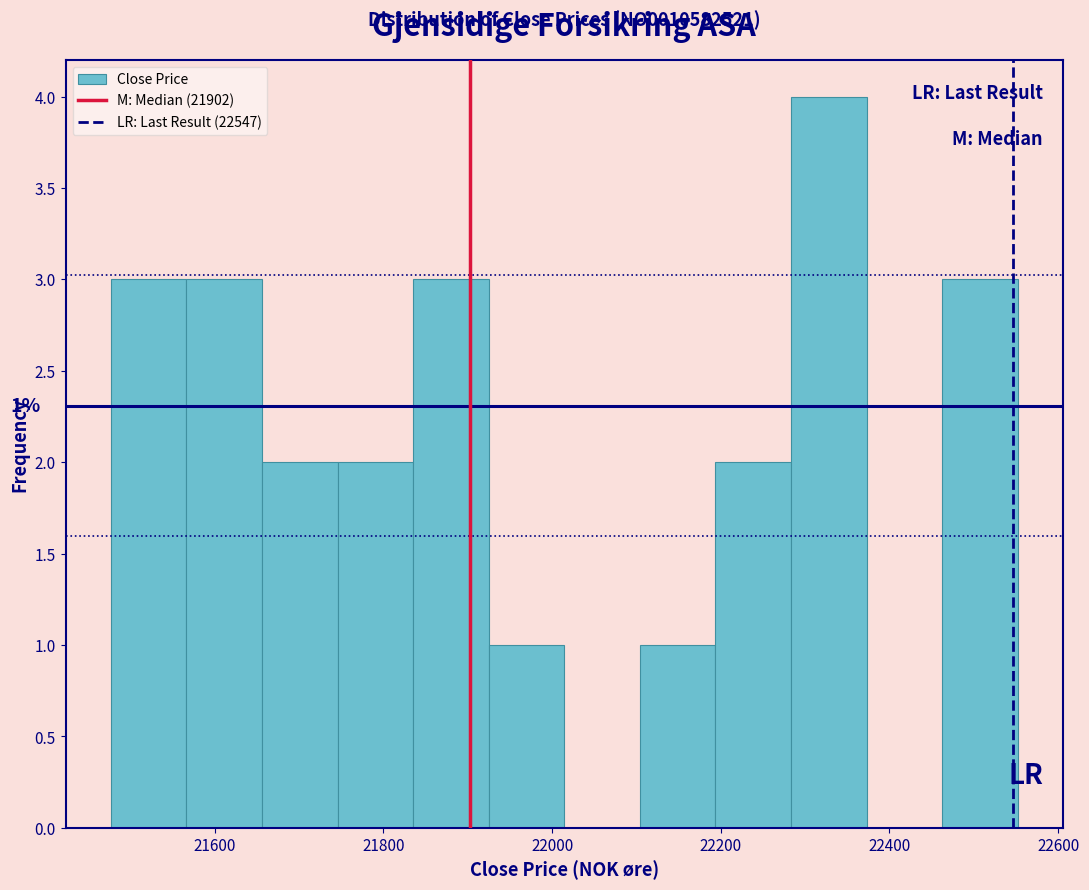

Over which range of the x-axis is the bar tallest?

22280 to 22380